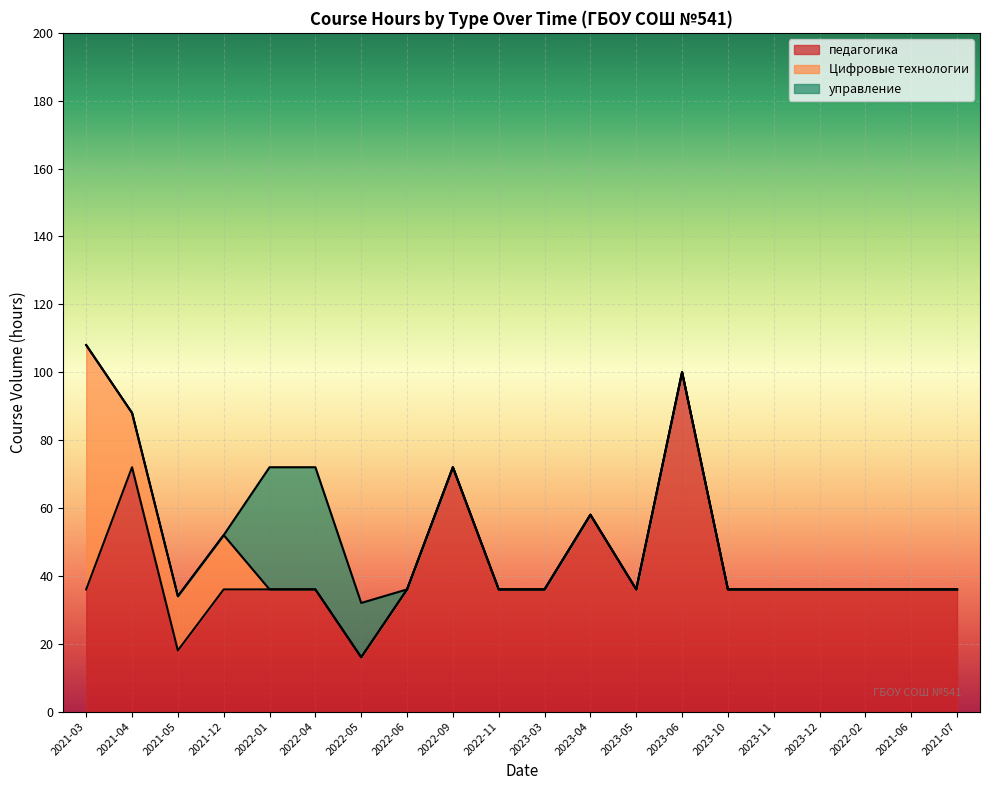

True or false: управление and педагогика intersect in this chart.

False